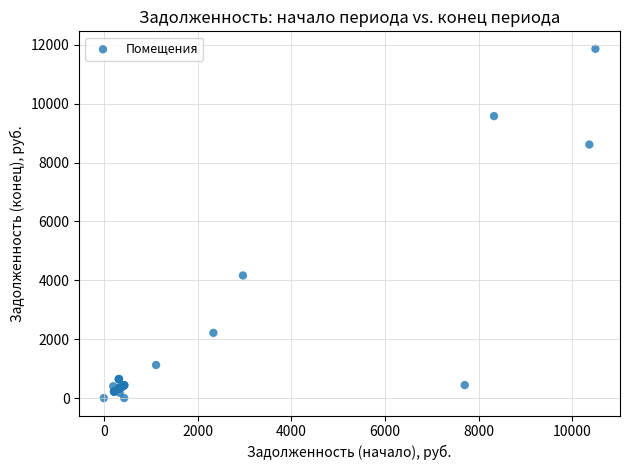

What Y value in the scatter plot is closest to 5932?

4164.1